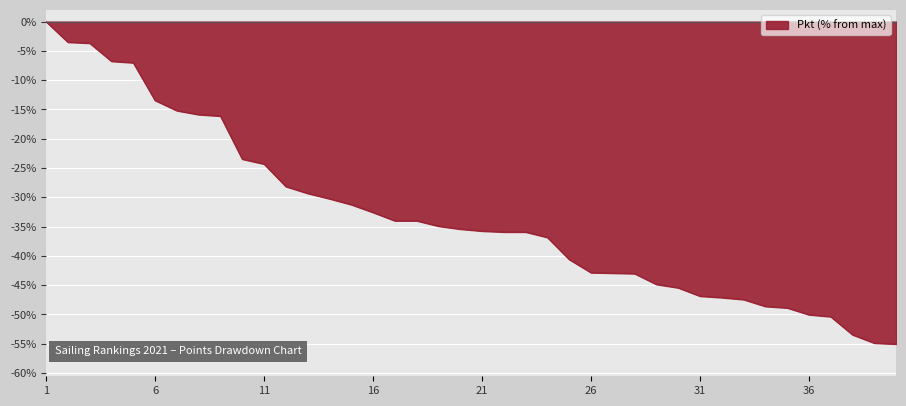

What is the difference between the maximum and minimum values?

55.1